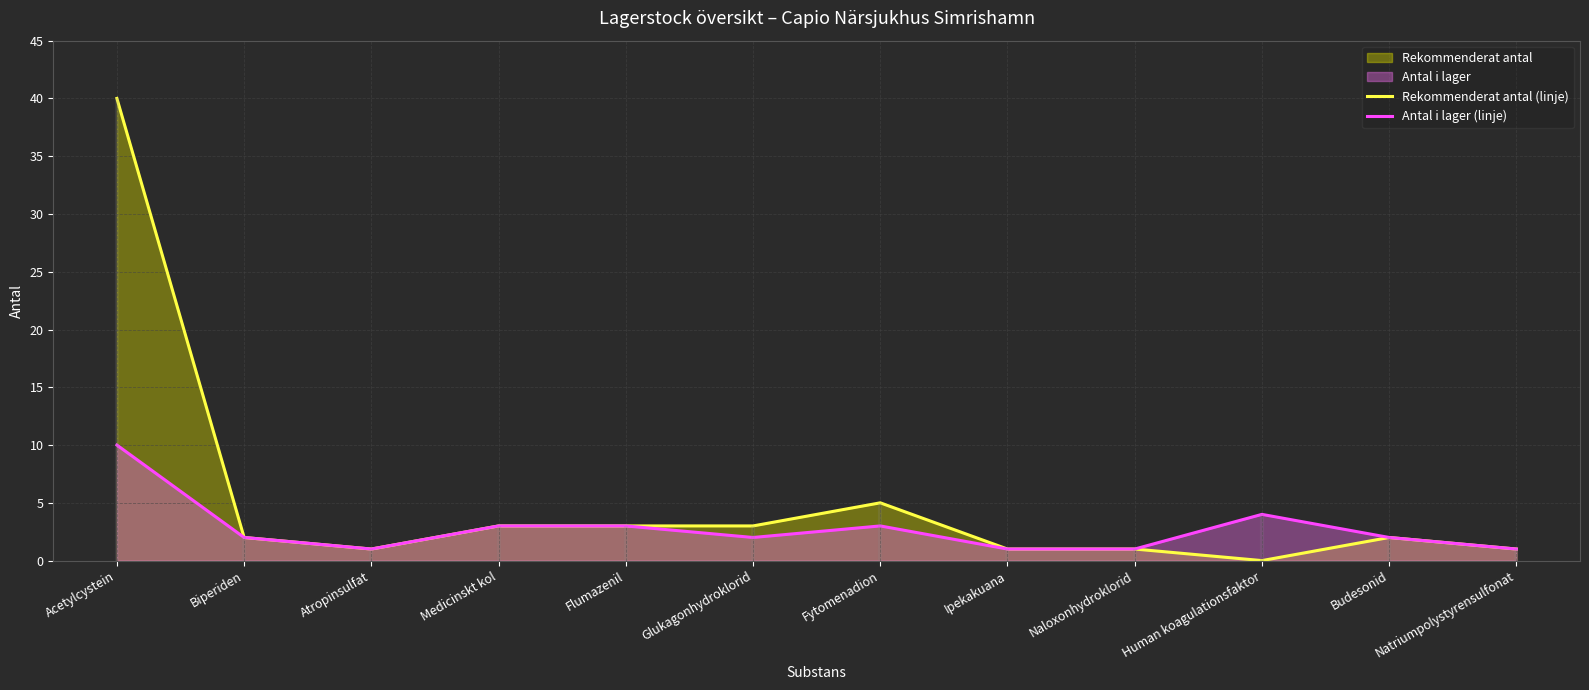

What is the total value across all series at Budesonid?

4